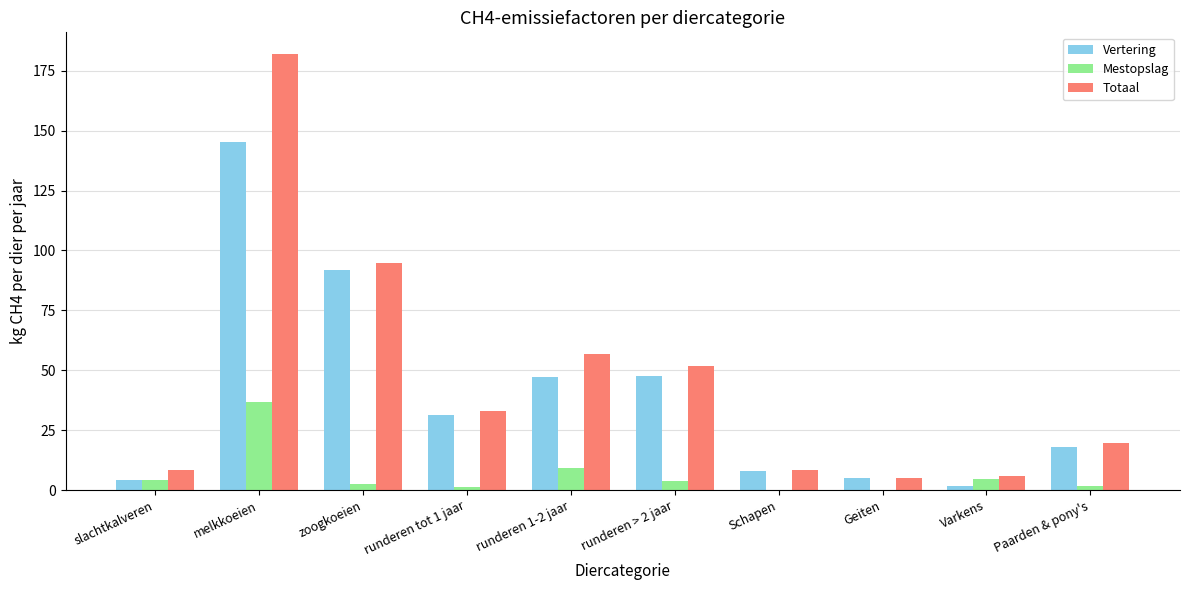

Which series changed the most between Varkens and Paarden & pony's?

Vertering